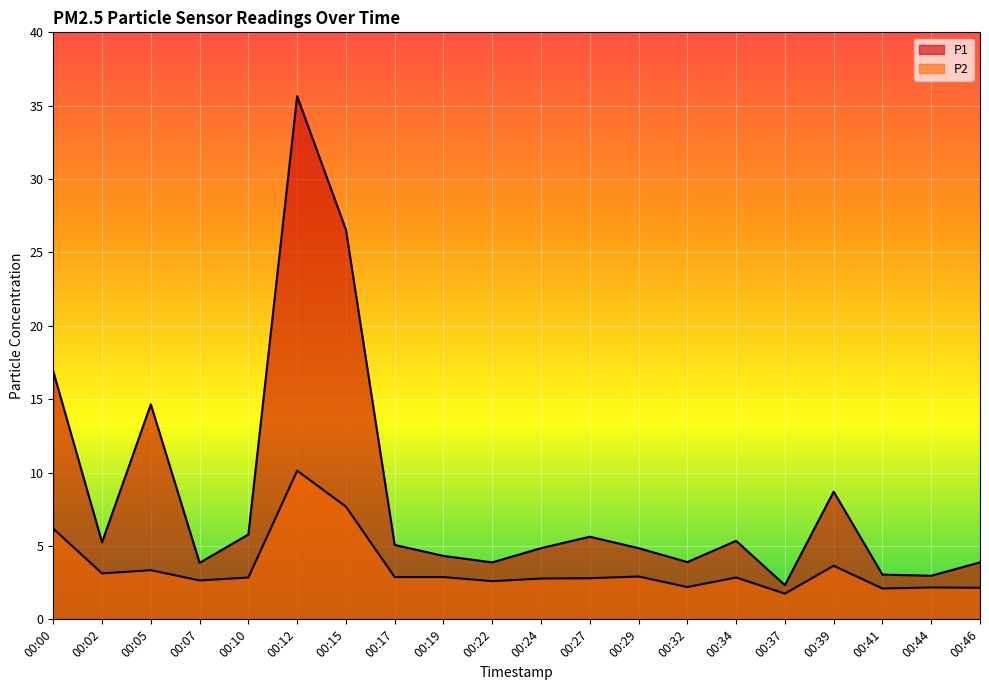

What is the maximum value for P1?

35.6